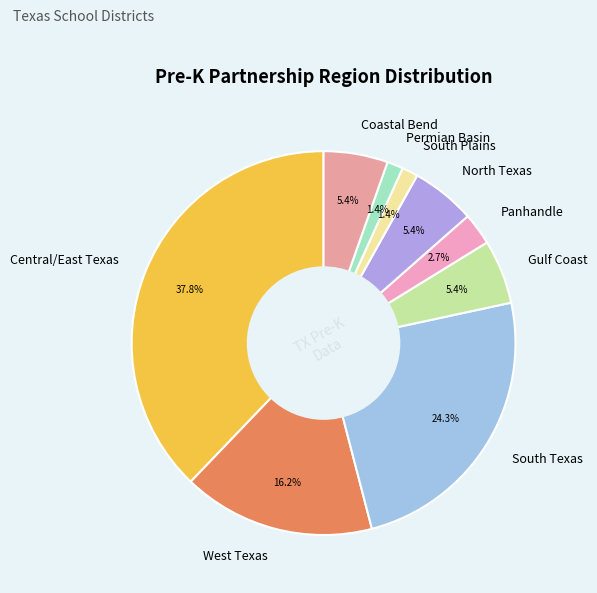

How many slices are in this pie chart?

9